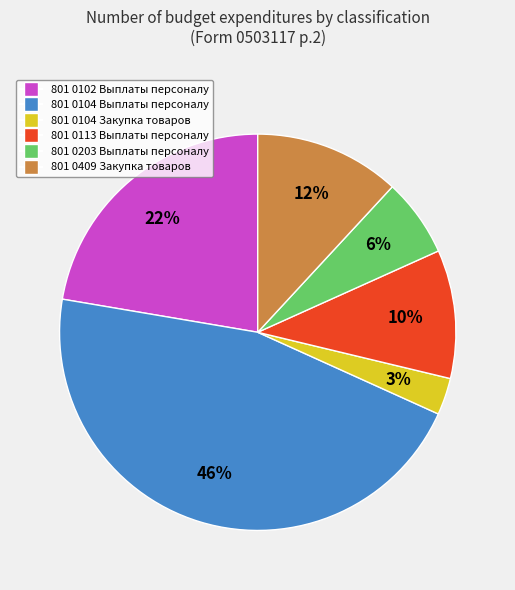

To the nearest percent, what is the difference between the largest and smallest slice percentages?

43%